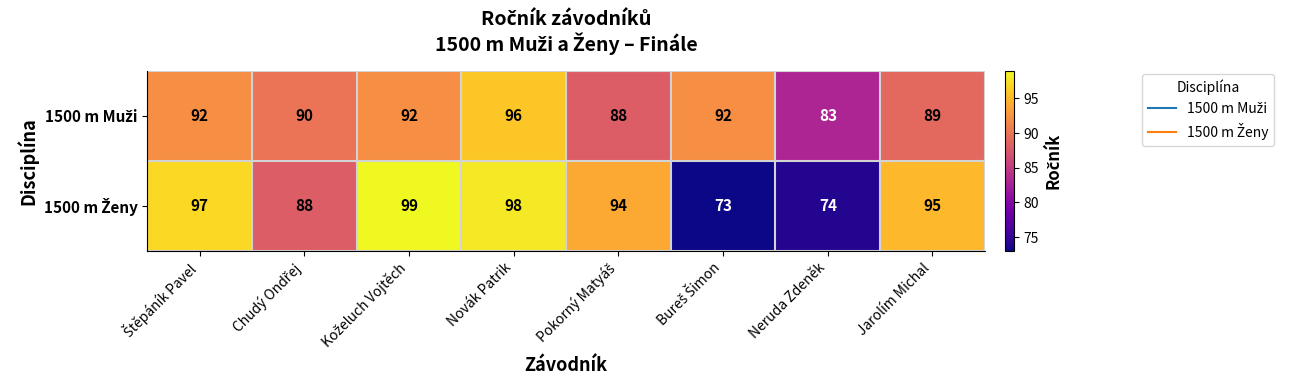

What is the smallest value displayed?

73